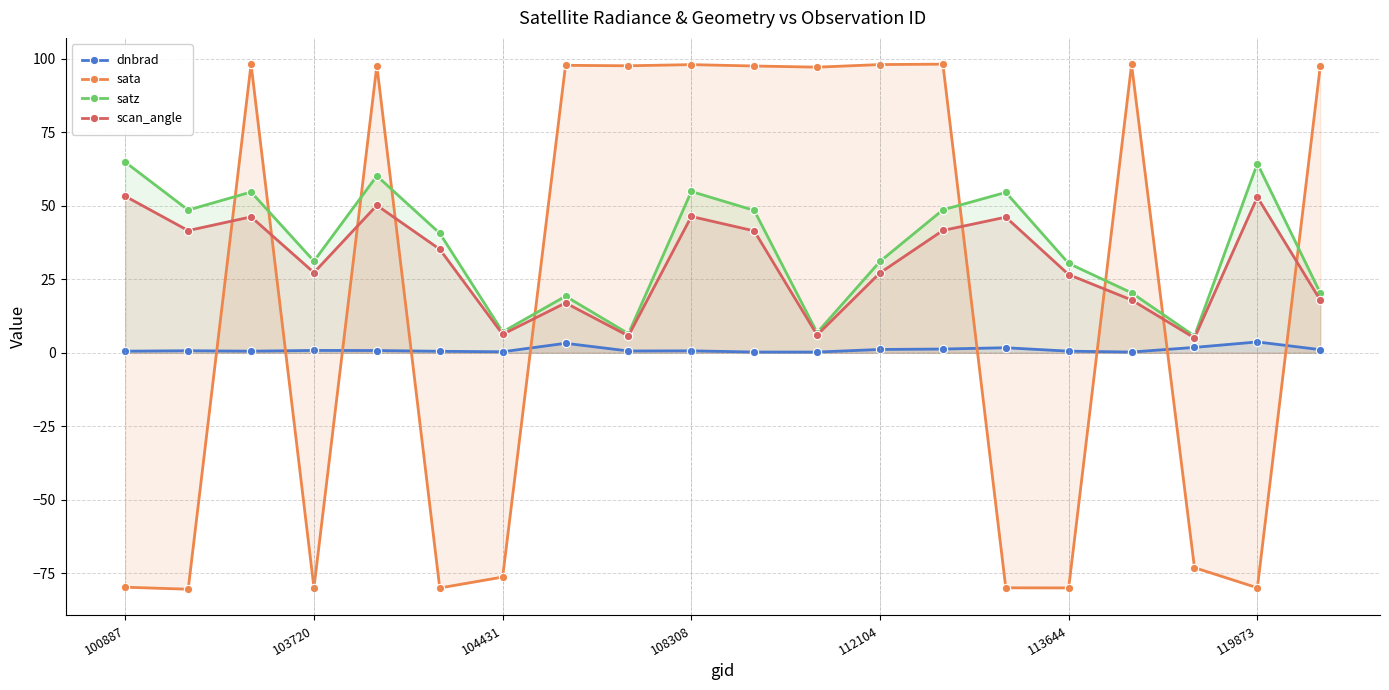

Where does the satz series first go above 40?

100887